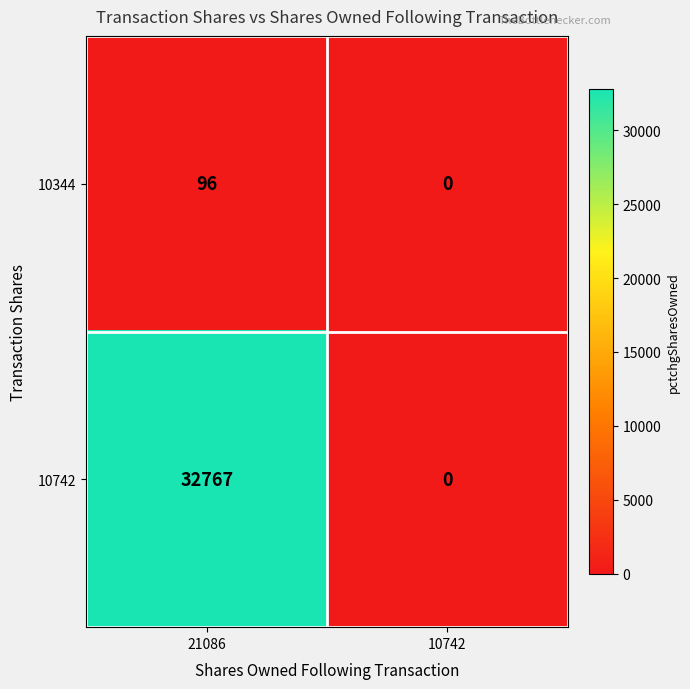

What is the greatest value displayed?

32767